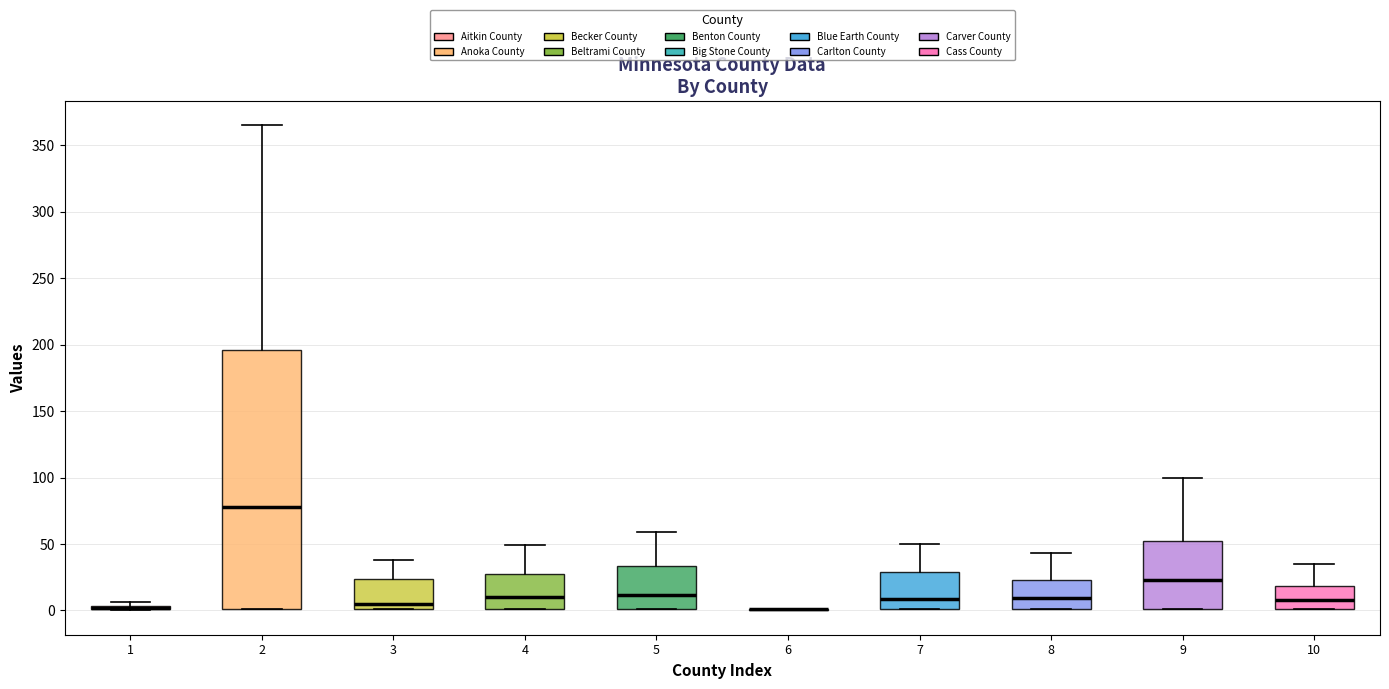

Which box is the tallest, from its lower edge to its upper edge?

2